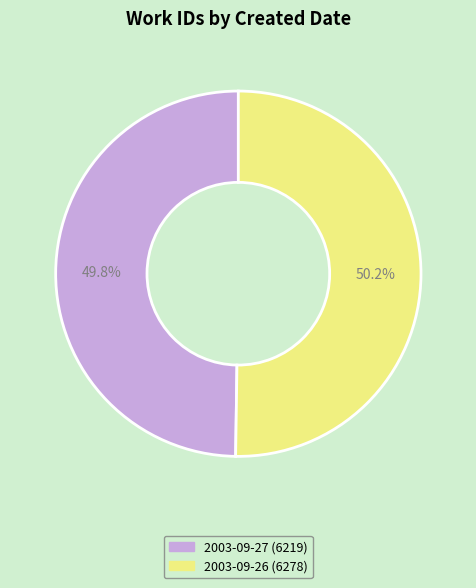

Is it true that 2003-09-27 is 42% of the pie?

False